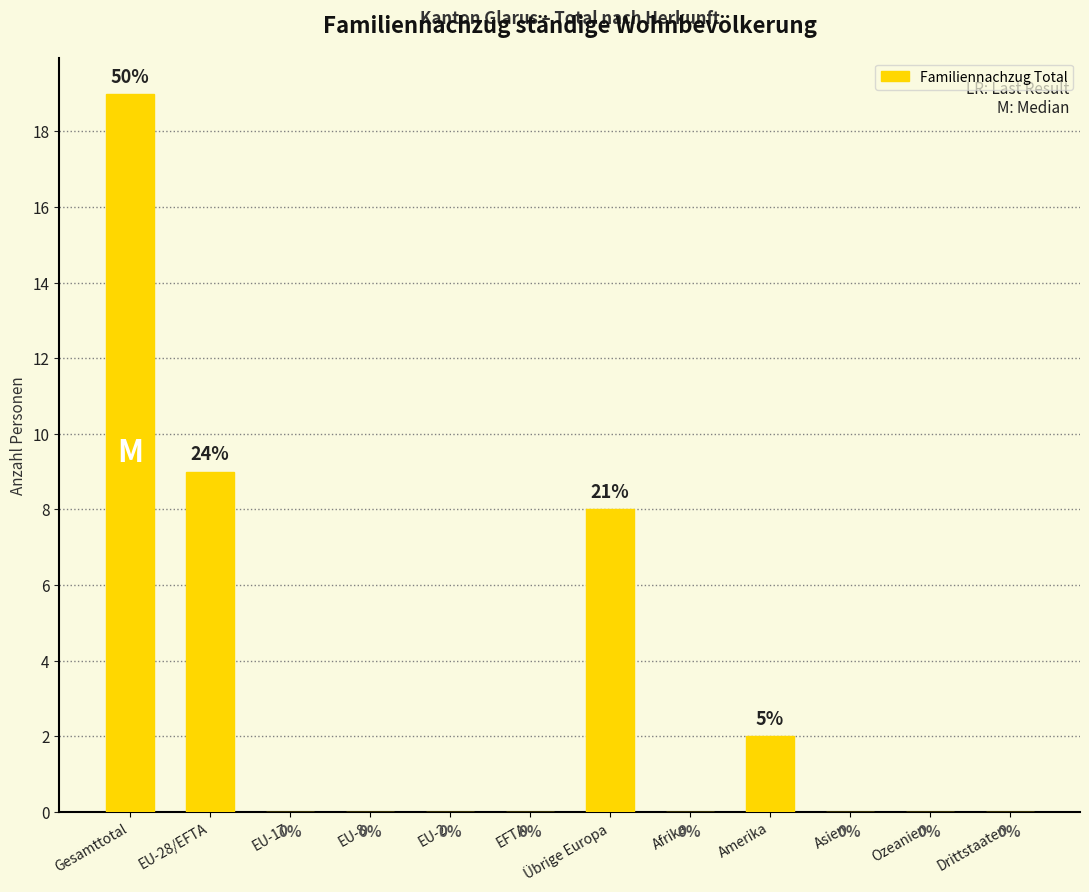

What is the average value?

3